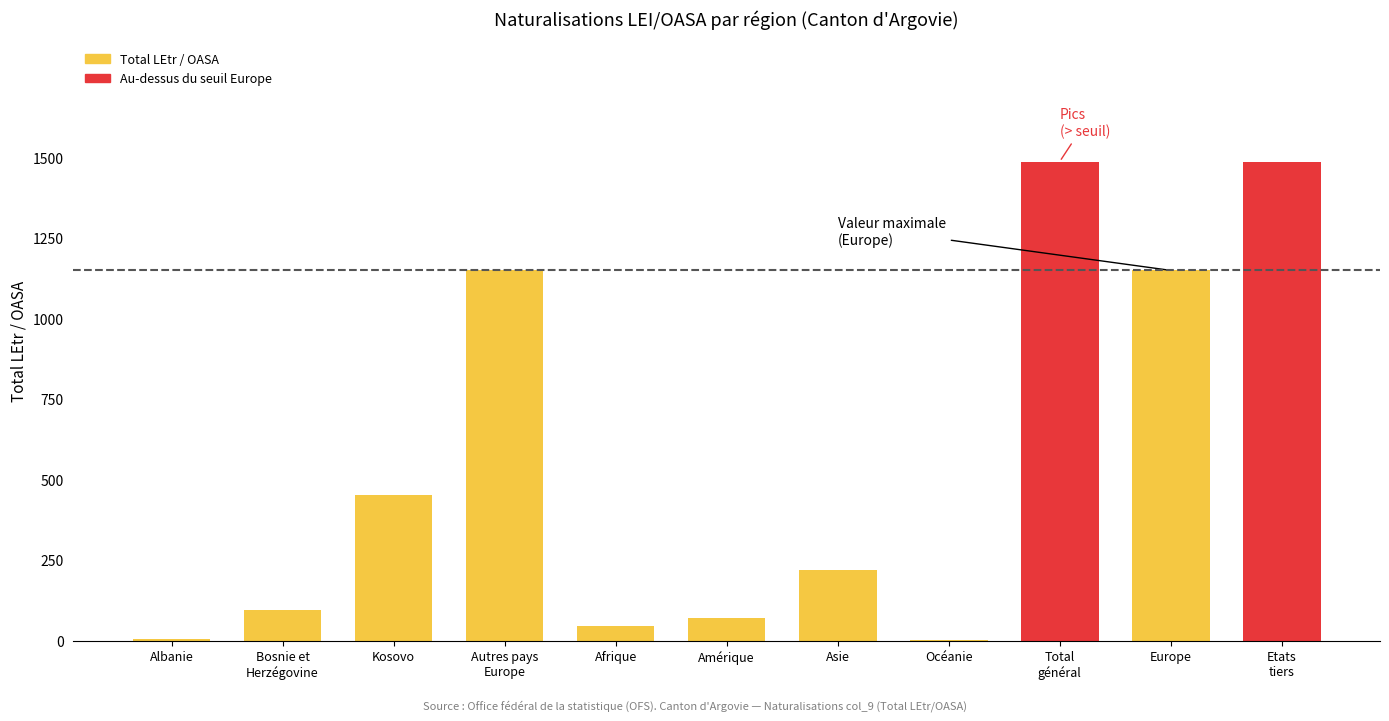

What is the change in value from Amérique to Europe?

+1079